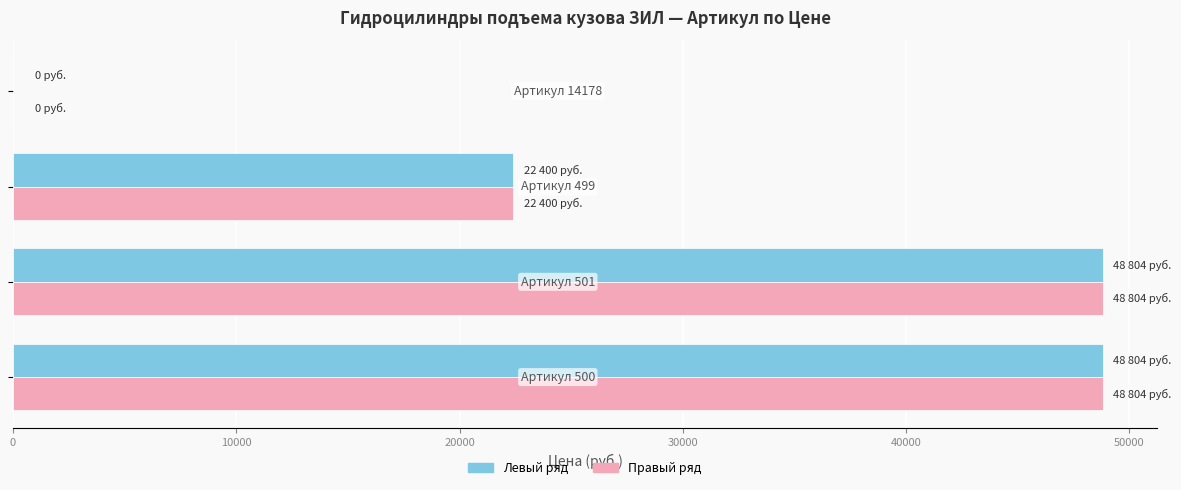

Count the number of categories in the chart.

4